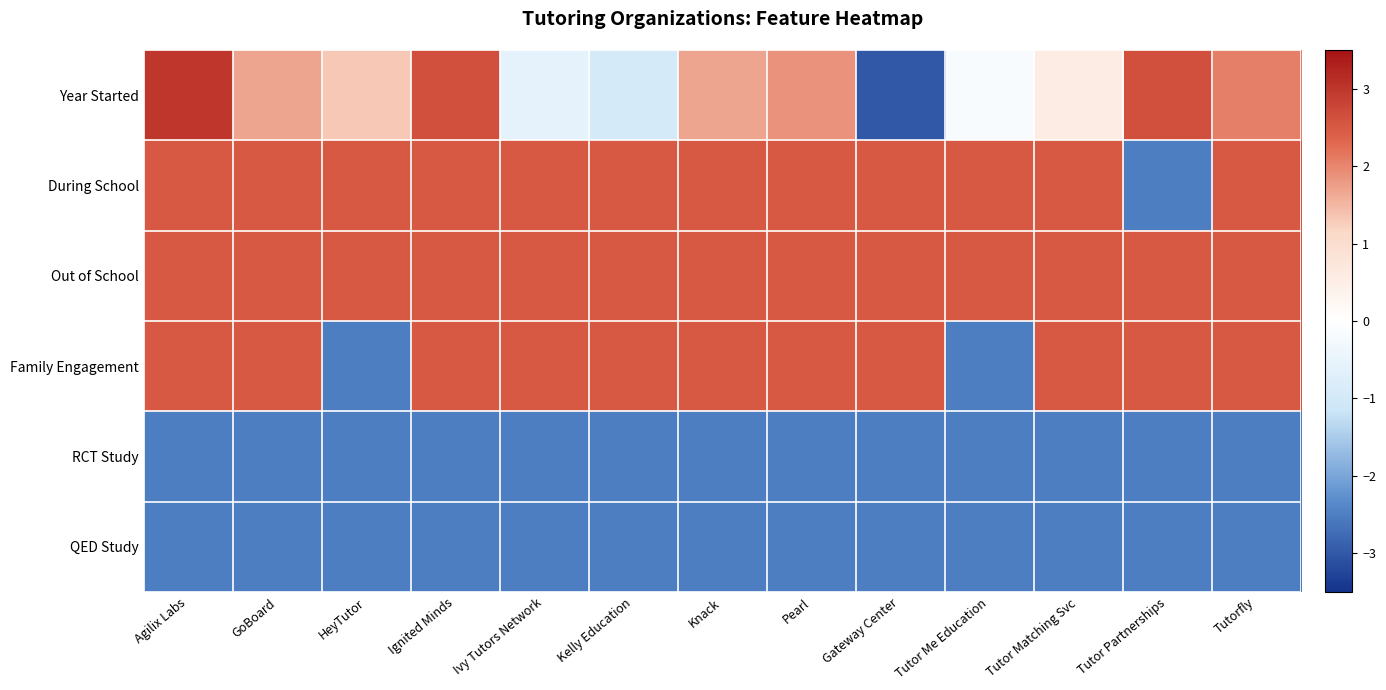

At which category does the chart reach its minimum across all series?

Gateway Center